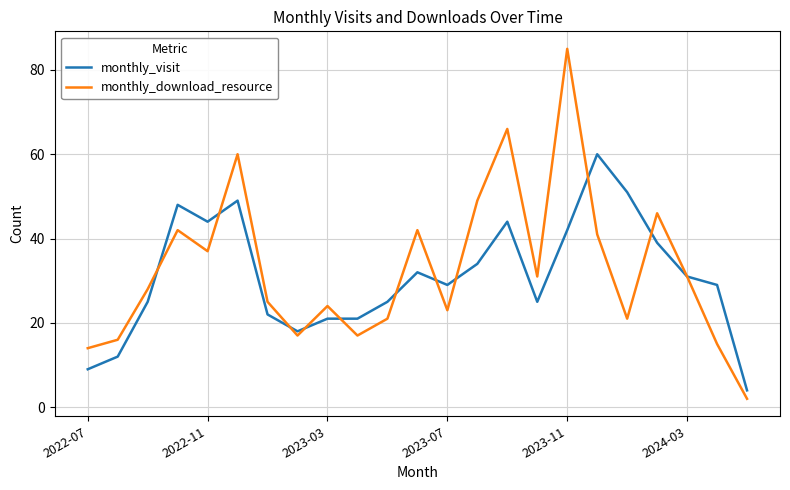

What is the sum of all monthly_download_resource values?

753